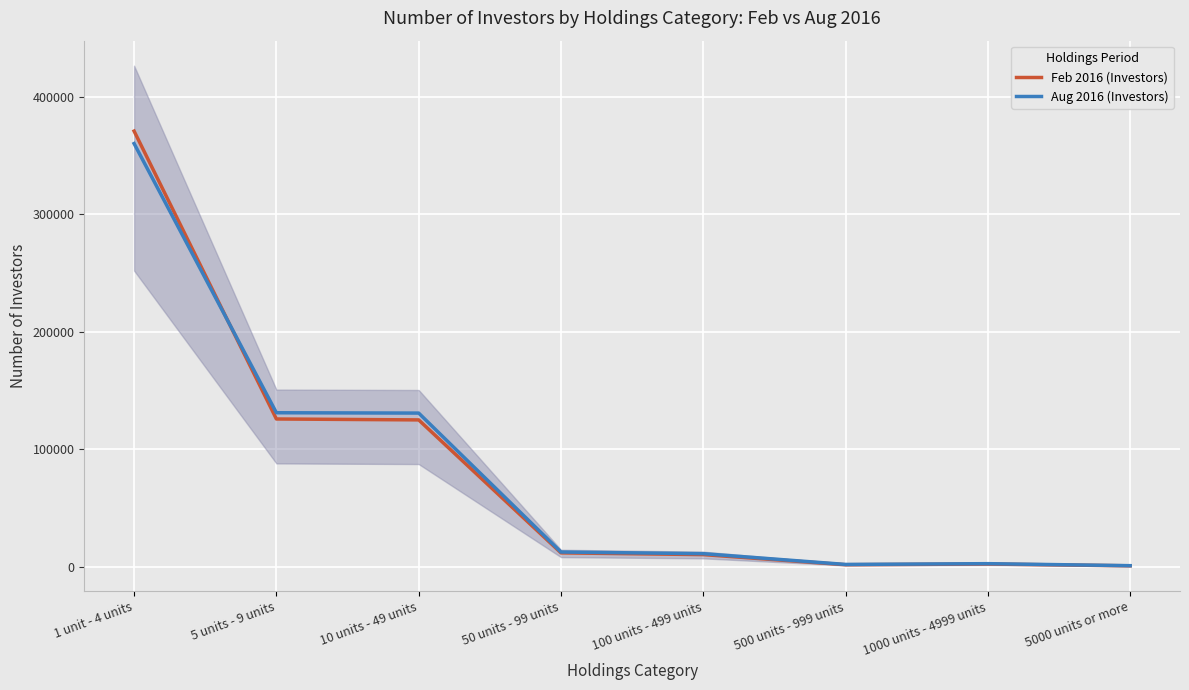

What position from the right is 500 units - 999 units?

3